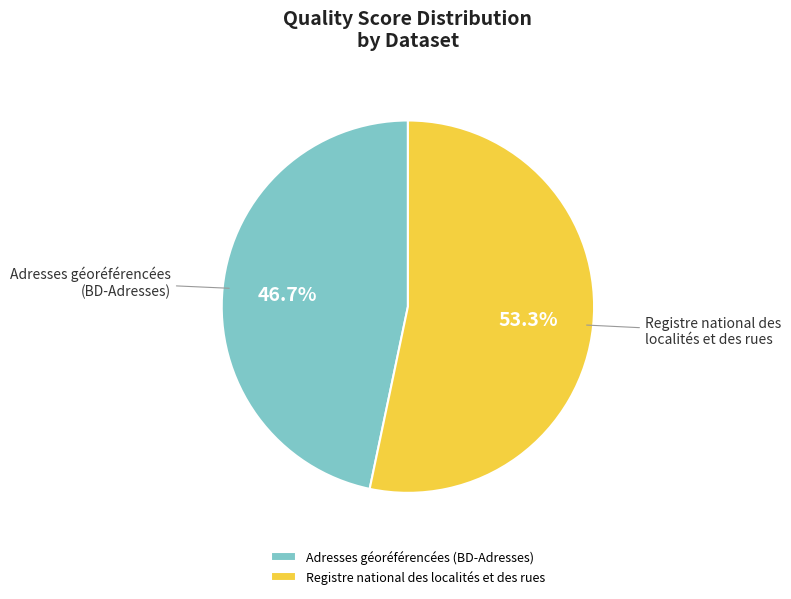

What percentage is the Registre national des localités et des rues slice, to the nearest percent?

53%